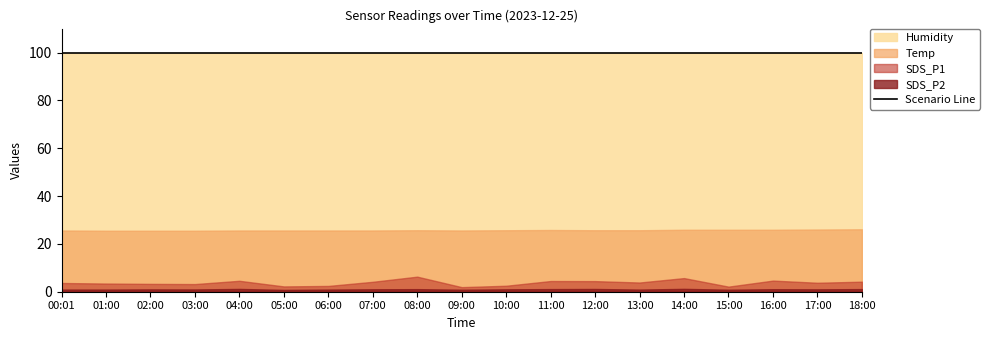

Rank the series at 00:01 from lowest to highest value.

SDS_P2, SDS_P1, Temp, Humidity